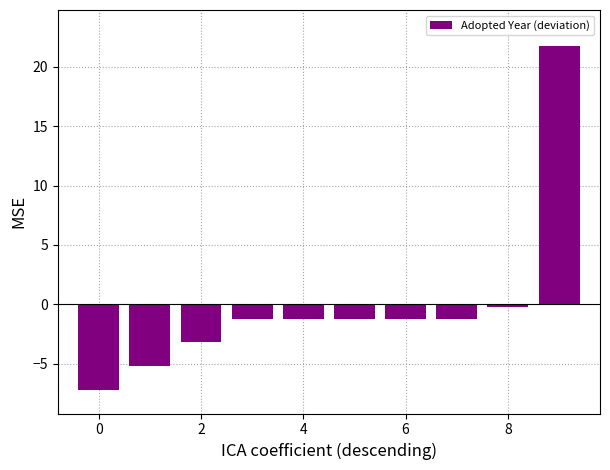

What is the value of the 10th bar from the left?

21.8